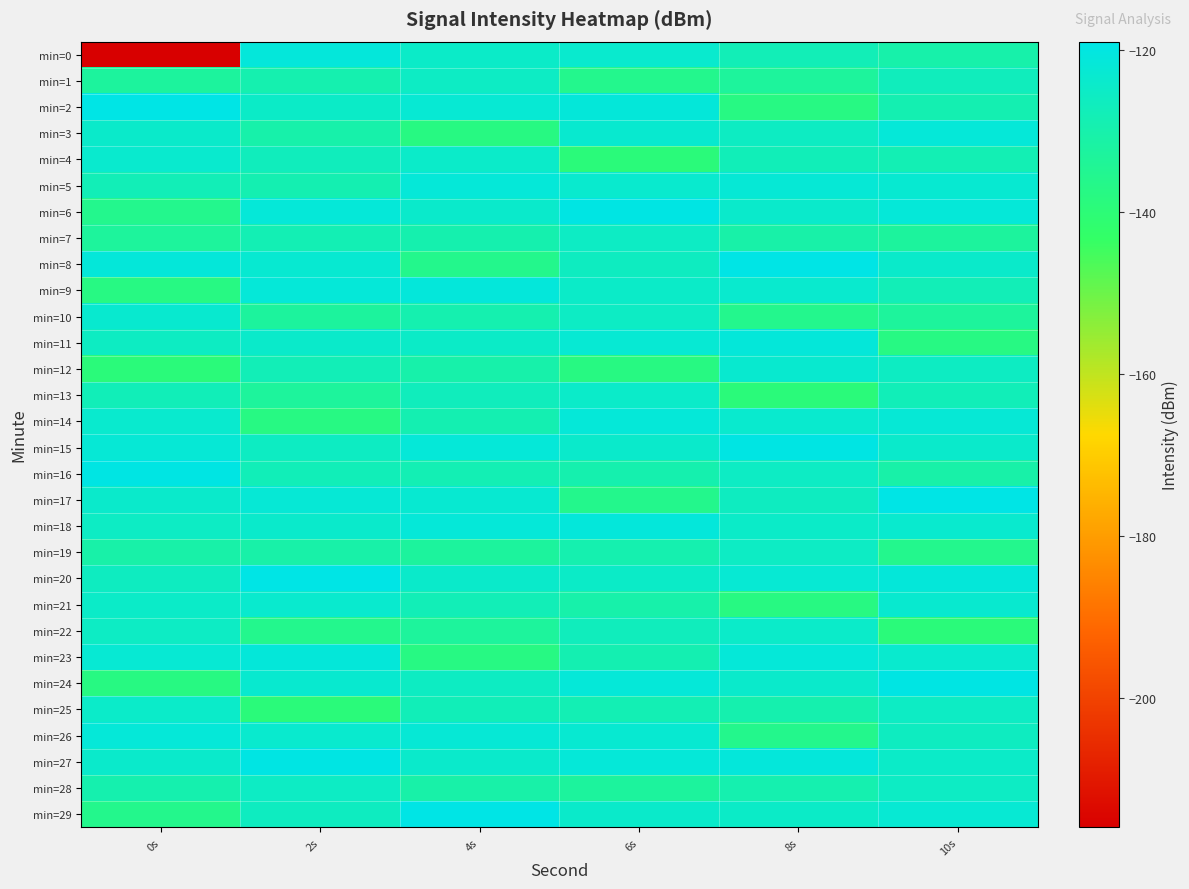

Reading right to left, what are all the values shown in this chart?

min=0: 10s=-130.2	8s=-127.7	6s=-123.5	4s=-124.5	2s=-121.1	0s=-216.4
min=1: 10s=-126.9	8s=-132.9	6s=-135.7	4s=-125.4	2s=-129.4	0s=-132.7
min=2: 10s=-129.0	8s=-137.6	6s=-121.3	4s=-122.5	2s=-124.8	0s=-119.1
min=3: 10s=-121.6	8s=-125.7	6s=-123.3	4s=-137.8	2s=-130.2	0s=-124.2
min=4: 10s=-128.4	8s=-127.6	6s=-139.3	4s=-124.4	2s=-126.9	0s=-123.5
min=5: 10s=-122.9	8s=-122.2	6s=-123.4	4s=-121.5	2s=-129.0	0s=-127.7
min=6: 10s=-121.6	8s=-124.1	6s=-119.5	4s=-124.1	2s=-121.6	0s=-135.7
min=7: 10s=-132.7	8s=-130.6	6s=-125.4	4s=-129.5	2s=-128.4	0s=-132.9
min=8: 10s=-124.2	8s=-119.1	6s=-126.0	4s=-136.0	2s=-122.9	0s=-121.3
min=9: 10s=-127.7	8s=-123.5	6s=-124.5	4s=-121.1	2s=-121.6	0s=-137.6
min=10: 10s=-132.9	8s=-135.7	6s=-125.4	4s=-129.4	2s=-132.7	0s=-123.3
min=11: 10s=-137.6	8s=-121.3	6s=-122.5	4s=-124.8	2s=-124.2	0s=-125.7
min=12: 10s=-125.7	8s=-123.3	6s=-137.8	4s=-130.2	2s=-127.7	0s=-139.3
min=13: 10s=-127.6	8s=-139.3	6s=-124.4	4s=-126.9	2s=-132.9	0s=-127.6
min=14: 10s=-122.2	8s=-123.4	6s=-121.5	4s=-129.0	2s=-137.6	0s=-123.4
min=15: 10s=-124.1	8s=-119.5	6s=-124.1	4s=-121.6	2s=-125.7	0s=-122.2
min=16: 10s=-130.6	8s=-125.4	6s=-129.5	4s=-128.4	2s=-127.6	0s=-119.5
min=17: 10s=-119.1	8s=-126.0	6s=-136.0	4s=-122.9	2s=-122.2	0s=-124.1
min=18: 10s=-123.5	8s=-124.5	6s=-121.1	4s=-121.6	2s=-124.1	0s=-125.4
min=19: 10s=-135.7	8s=-125.4	6s=-129.4	4s=-132.7	2s=-130.6	0s=-130.6
min=20: 10s=-121.3	8s=-122.5	6s=-124.8	4s=-124.2	2s=-119.1	0s=-126.0
min=21: 10s=-123.3	8s=-137.8	6s=-130.2	4s=-127.7	2s=-123.5	0s=-124.5
min=22: 10s=-139.3	8s=-124.4	6s=-126.9	4s=-132.9	2s=-135.7	0s=-125.4
min=23: 10s=-123.4	8s=-121.5	6s=-129.0	4s=-137.6	2s=-121.3	0s=-122.5
min=24: 10s=-119.5	8s=-124.1	6s=-121.6	4s=-125.7	2s=-123.3	0s=-137.8
min=25: 10s=-125.4	8s=-129.5	6s=-128.4	4s=-127.6	2s=-139.3	0s=-124.4
min=26: 10s=-126.0	8s=-136.0	6s=-122.9	4s=-122.2	2s=-123.4	0s=-121.5
min=27: 10s=-124.5	8s=-121.1	6s=-121.6	4s=-124.1	2s=-119.5	0s=-124.1
min=28: 10s=-125.4	8s=-129.4	6s=-132.7	4s=-130.6	2s=-125.4	0s=-129.5
min=29: 10s=-122.5	8s=-124.8	6s=-124.2	4s=-119.1	2s=-126.0	0s=-136.0